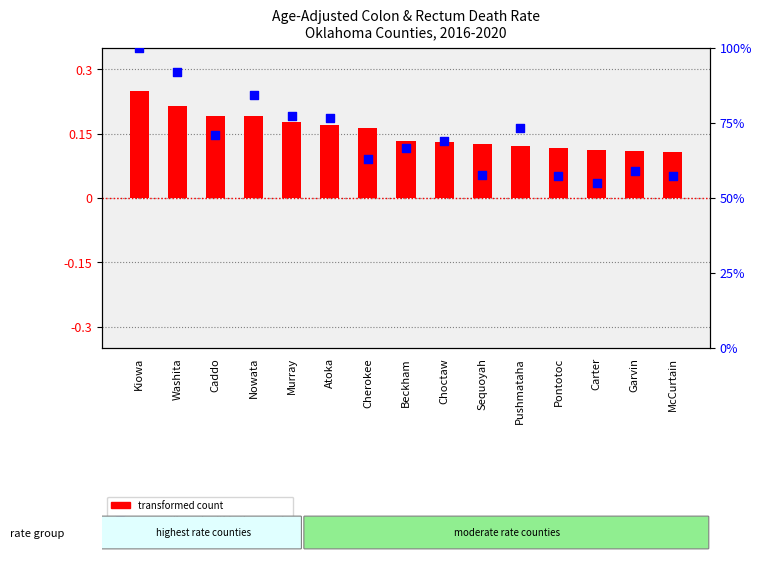

What are all the series names shown in the legend?

transformed count, percentile rank within the sample